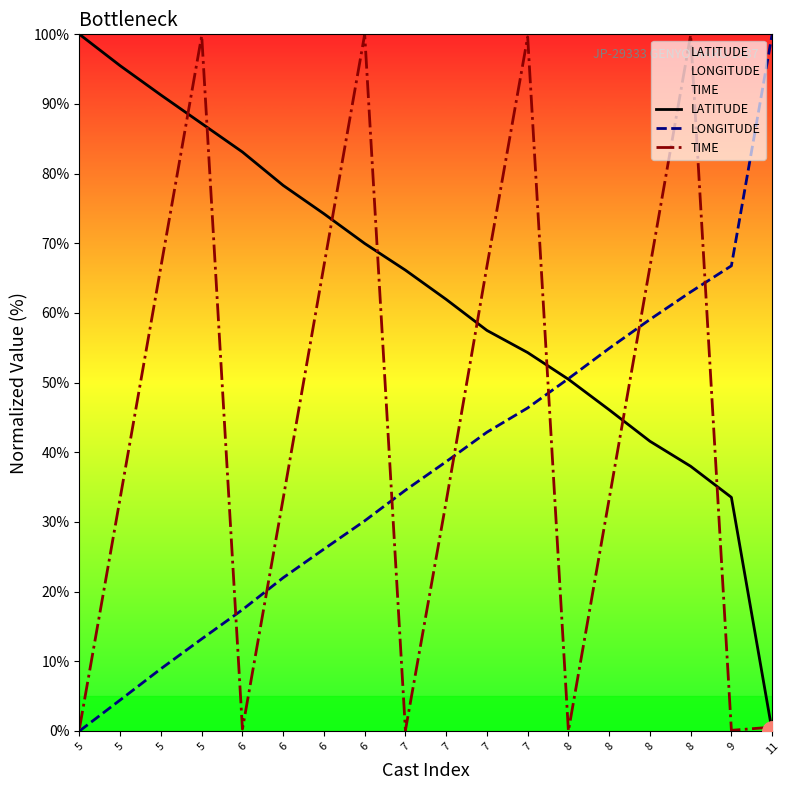

At which label does LONGITUDE first exceed 38?

7